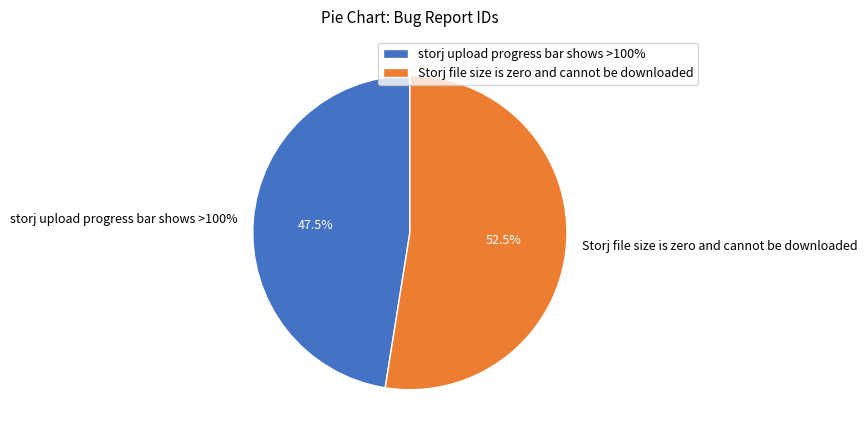

How much of the chart is everything except Storj file size is zero and cannot be downloaded?

47.5%